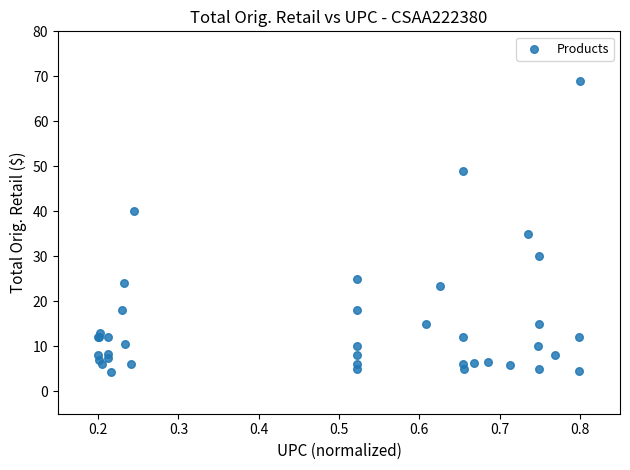

What Y value in the scatter plot is closest to 36?

35.0